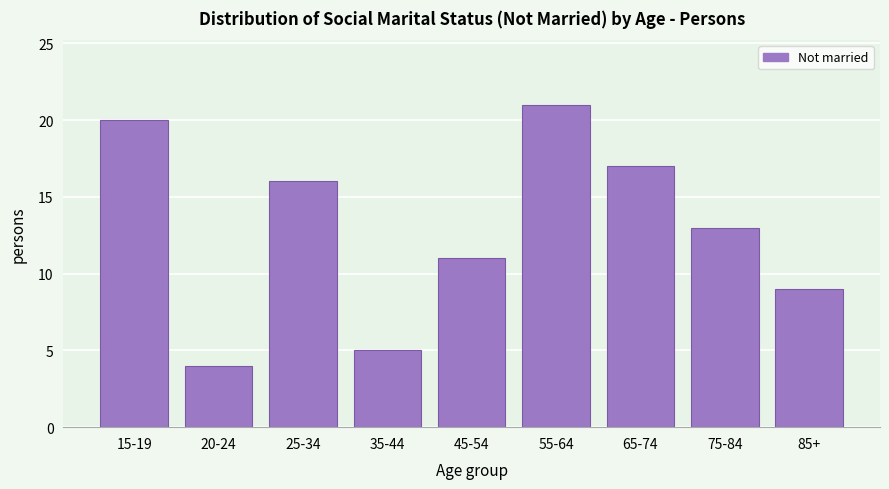

Reading right to left, transcribe all the data shown in this chart.

9	13	17	21	11	5	16	4	20